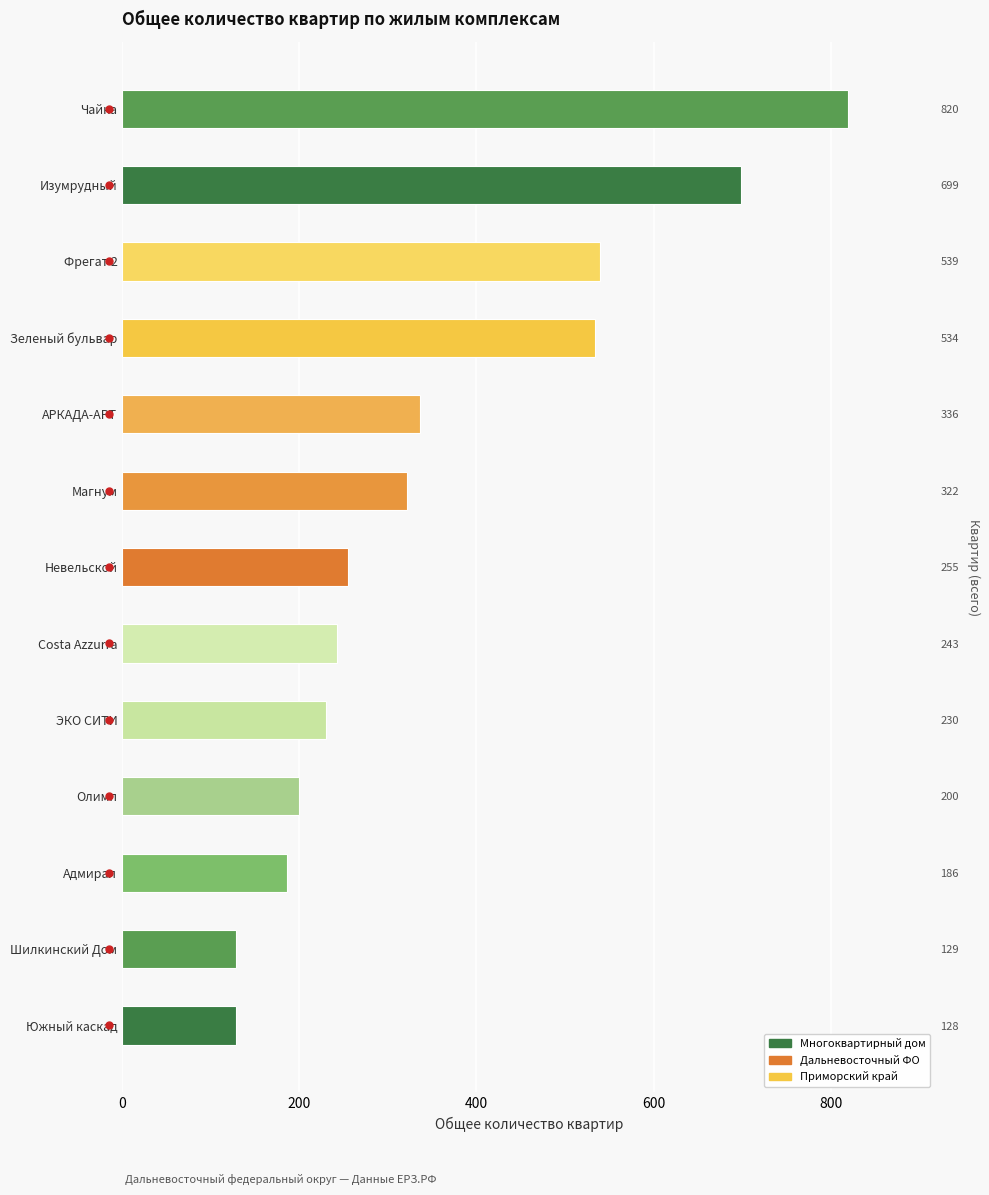

What is the difference between the second highest and second lowest values?

570